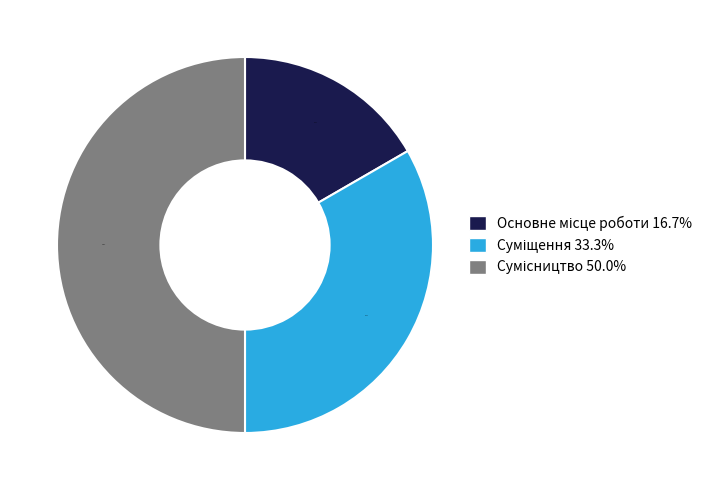

What percentage is the Сумісництво slice, to the nearest percent?

50%